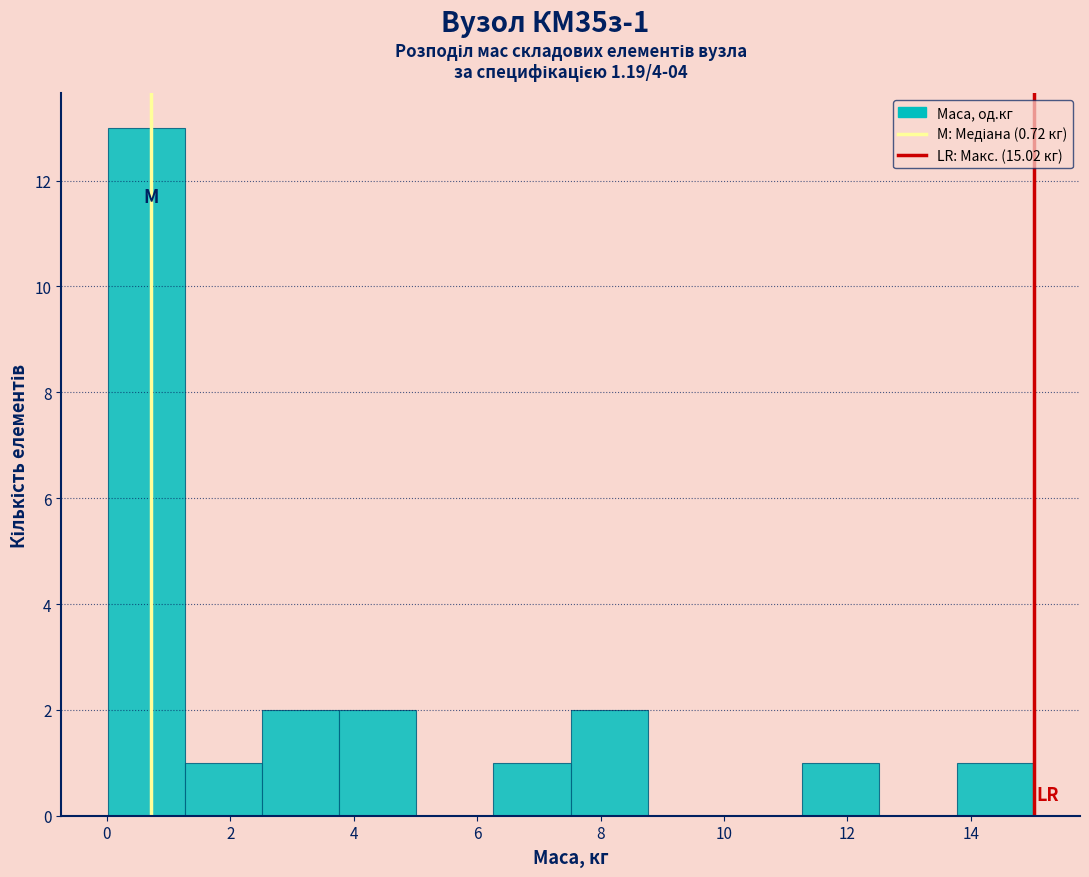

Which range on the x-axis has the tallest bar?

0.0 to 1.2